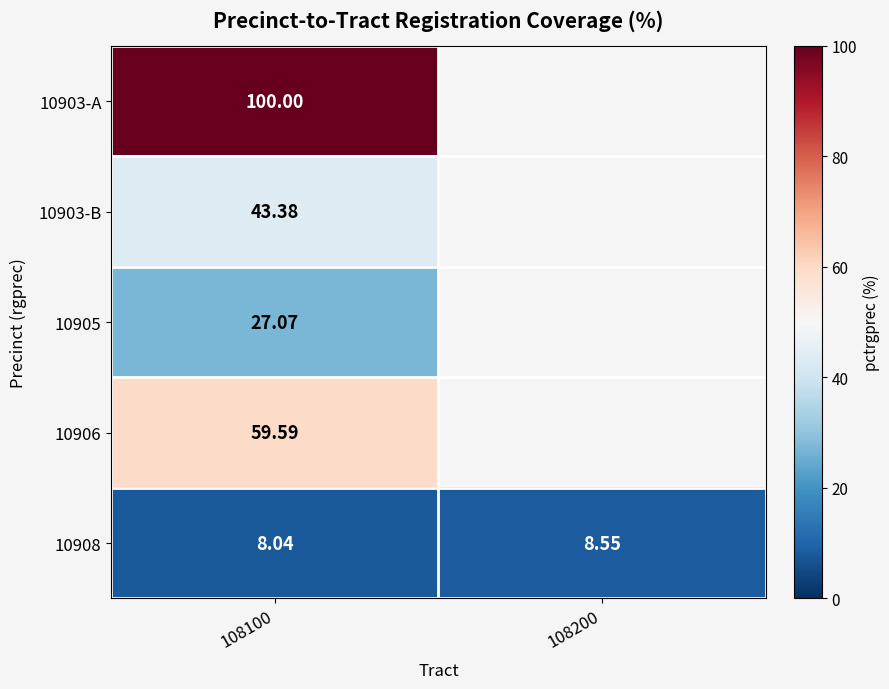

Between 108100 and 108200, which series saw the biggest shift?

10908